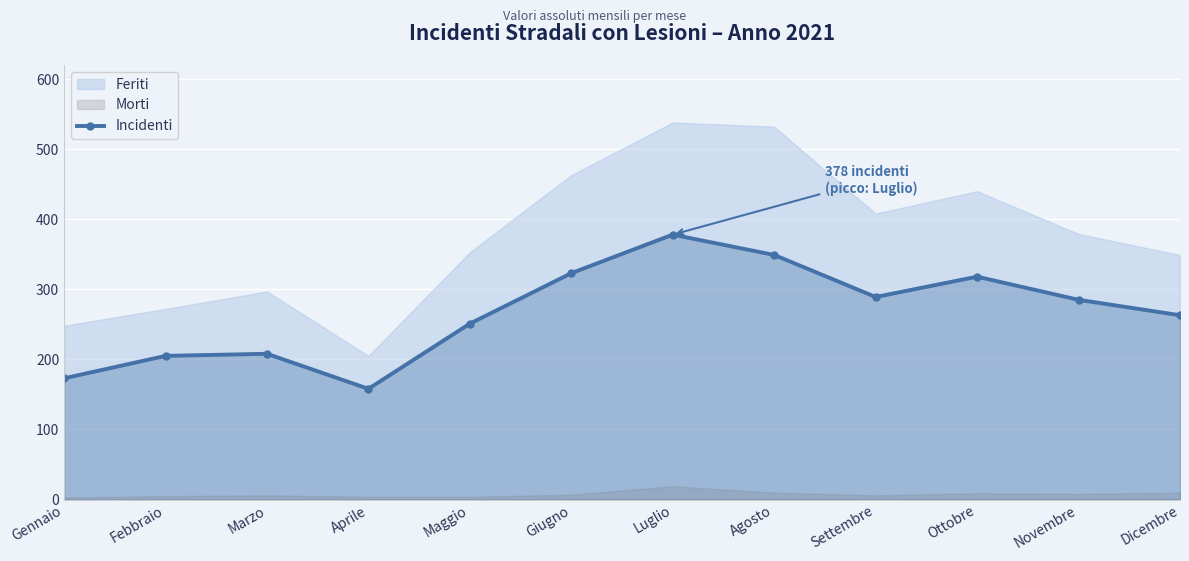

Does the chart display data point markers on the line(s)?

Yes